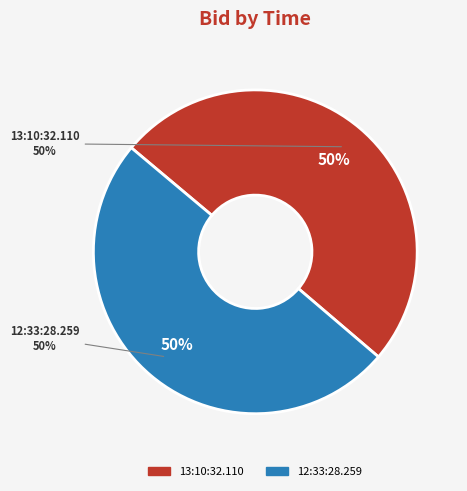

To the nearest percent, what is the combined percentage of 13:10:32.110 and 12:33:28.259?

100%